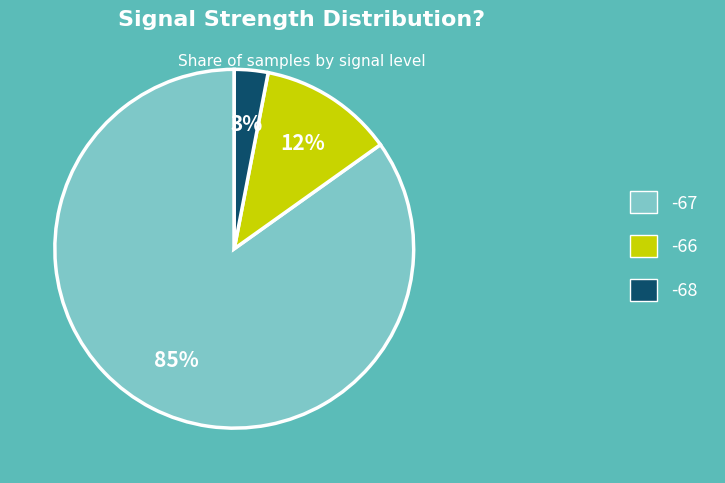

Between -67 and -66, which is larger?

-67